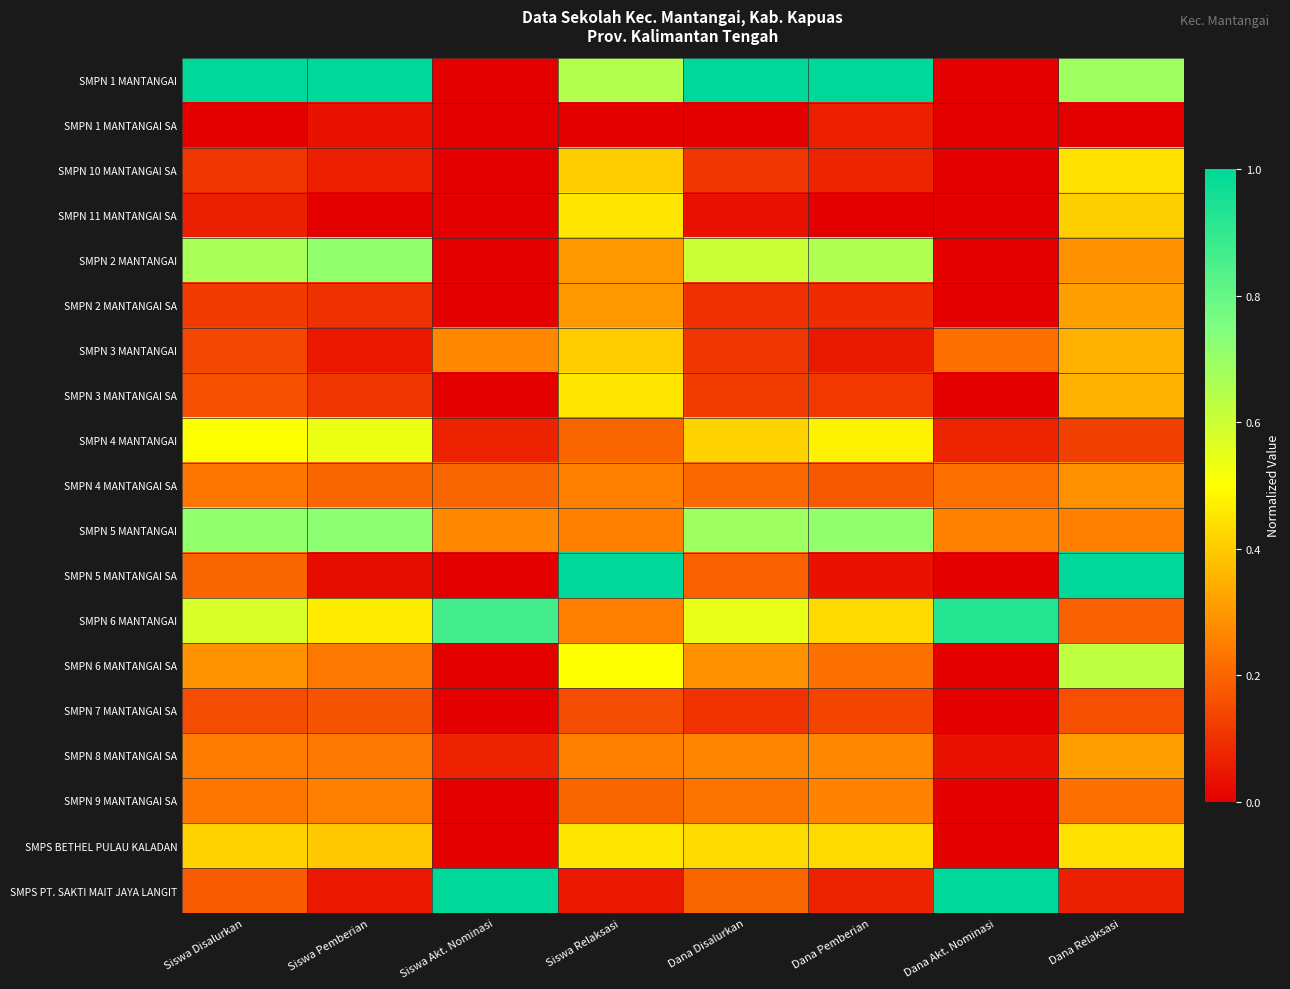

Count the number of categories in the chart.

8